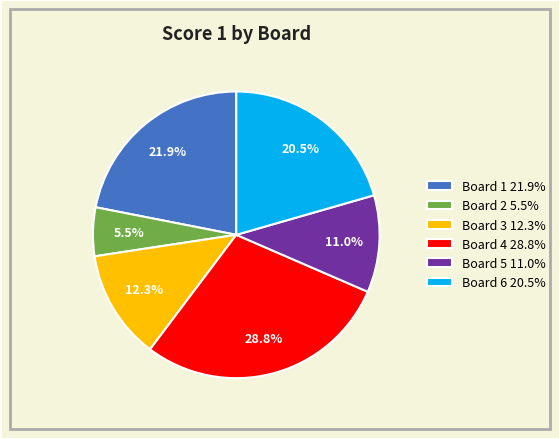

What portion of the pie excludes Board 1 21.9%?

78.1%